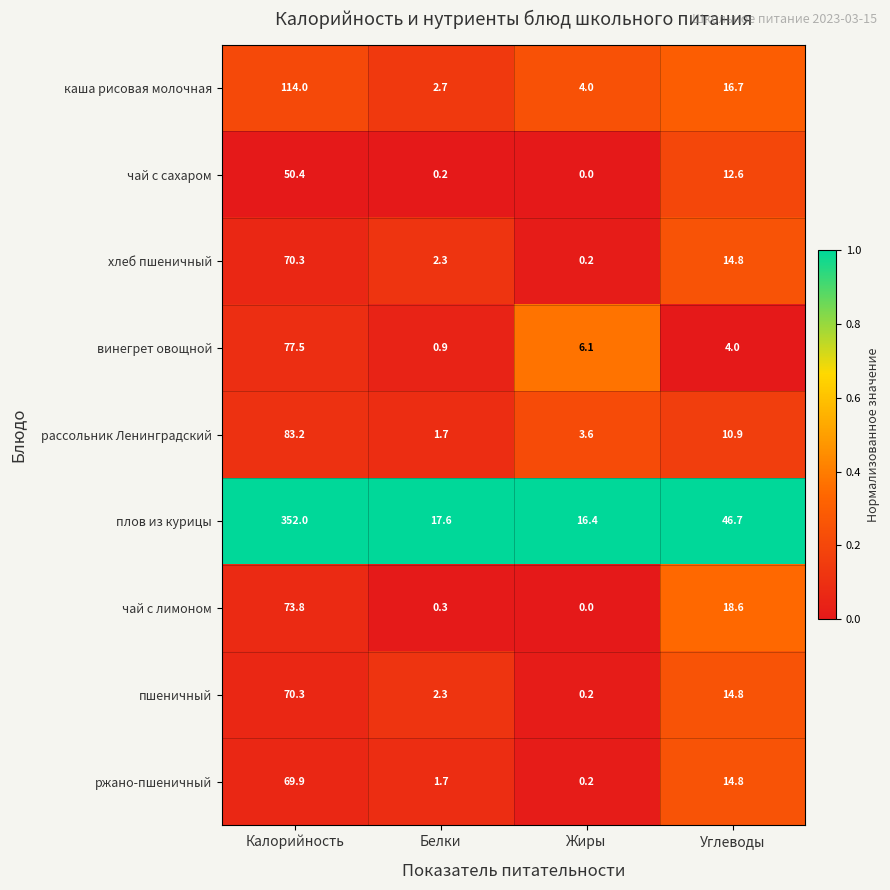

At which label is каша рисовая молочная closest to 58?

Углеводы